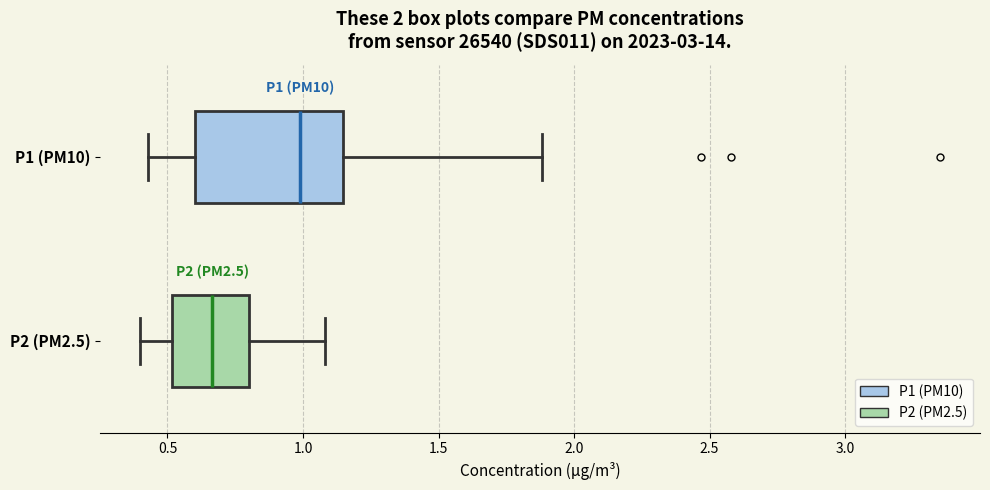

Which box is the widest, from its left edge to its right edge?

P1 (PM10)